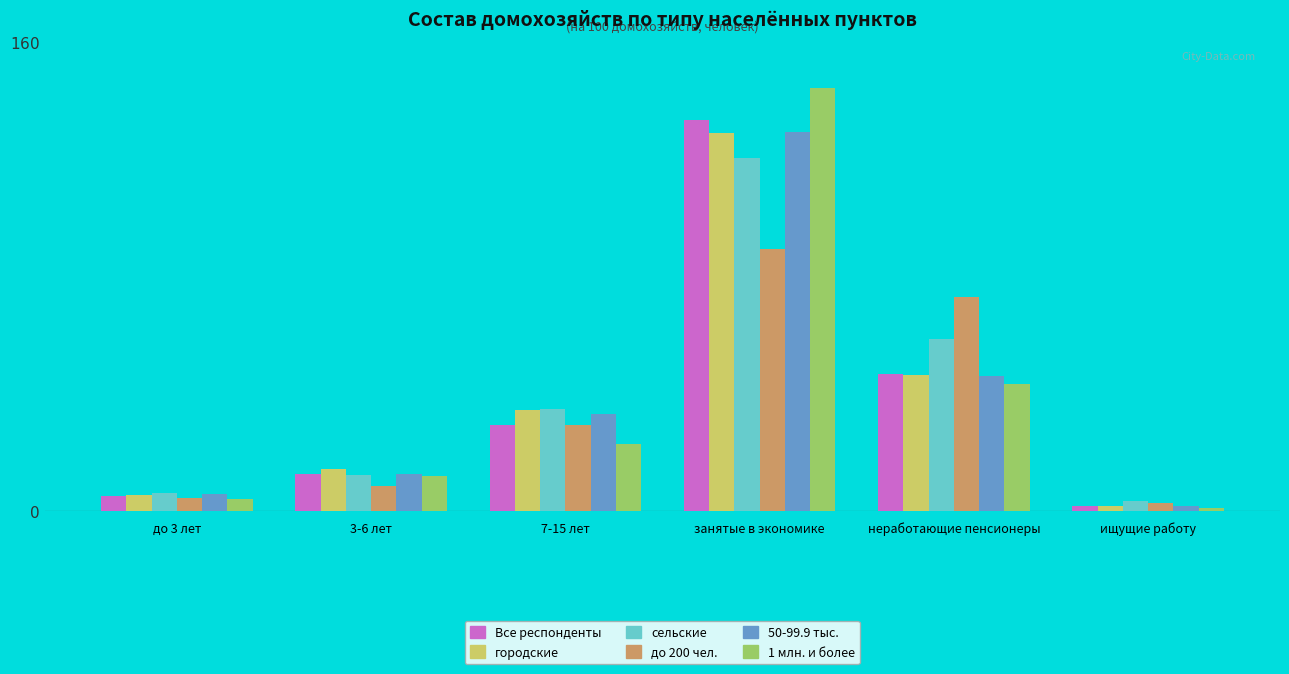

What is the smallest value displayed?

1.1